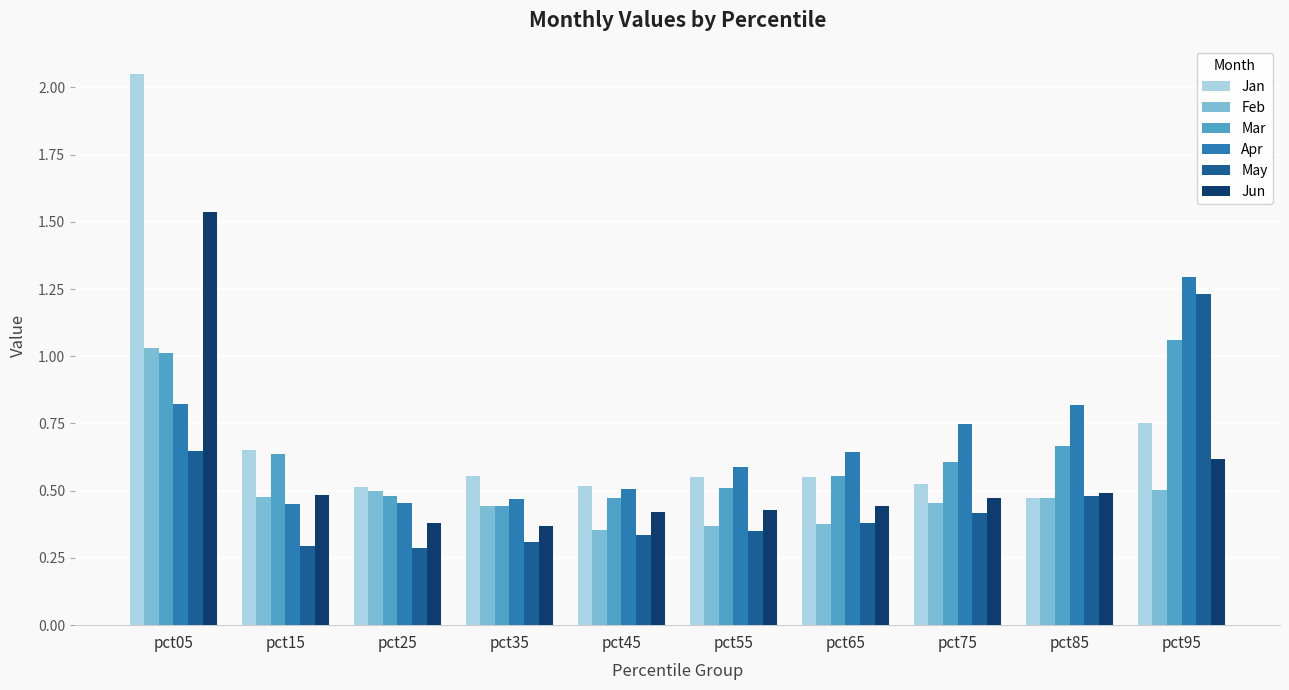

At which label does Feb reach its peak?

pct05